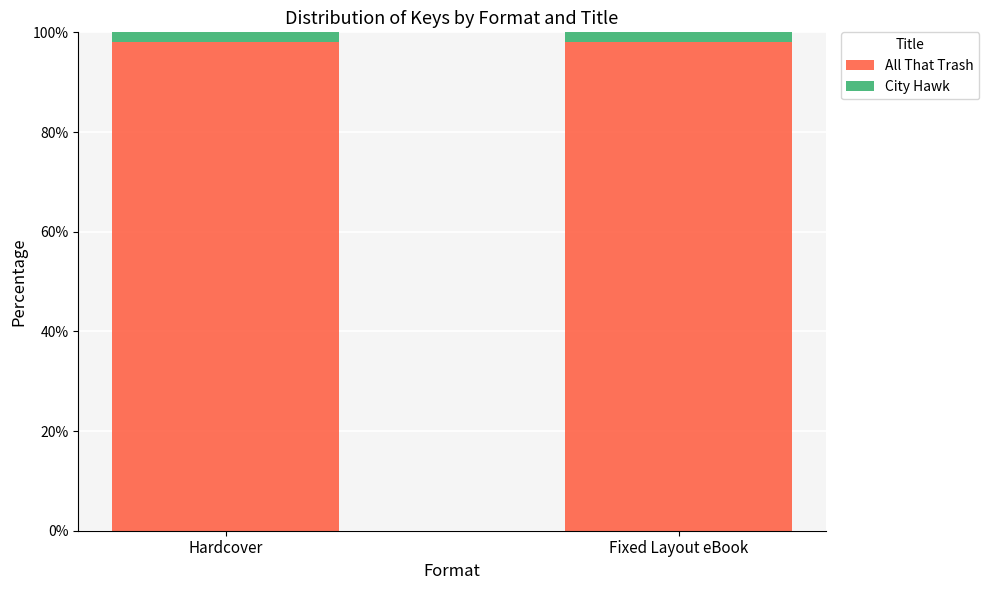

Does the chart contain any negative values?

No